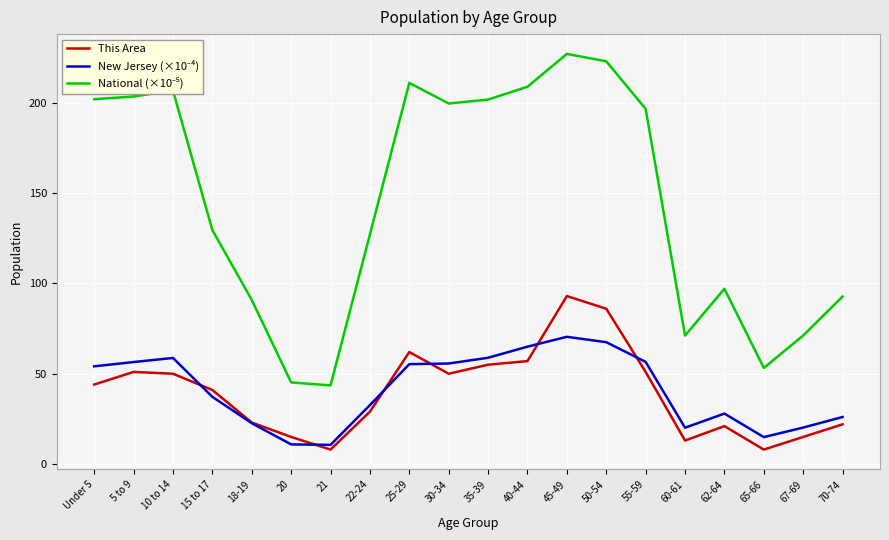

How many interior local peaks does the This Area series have?

4